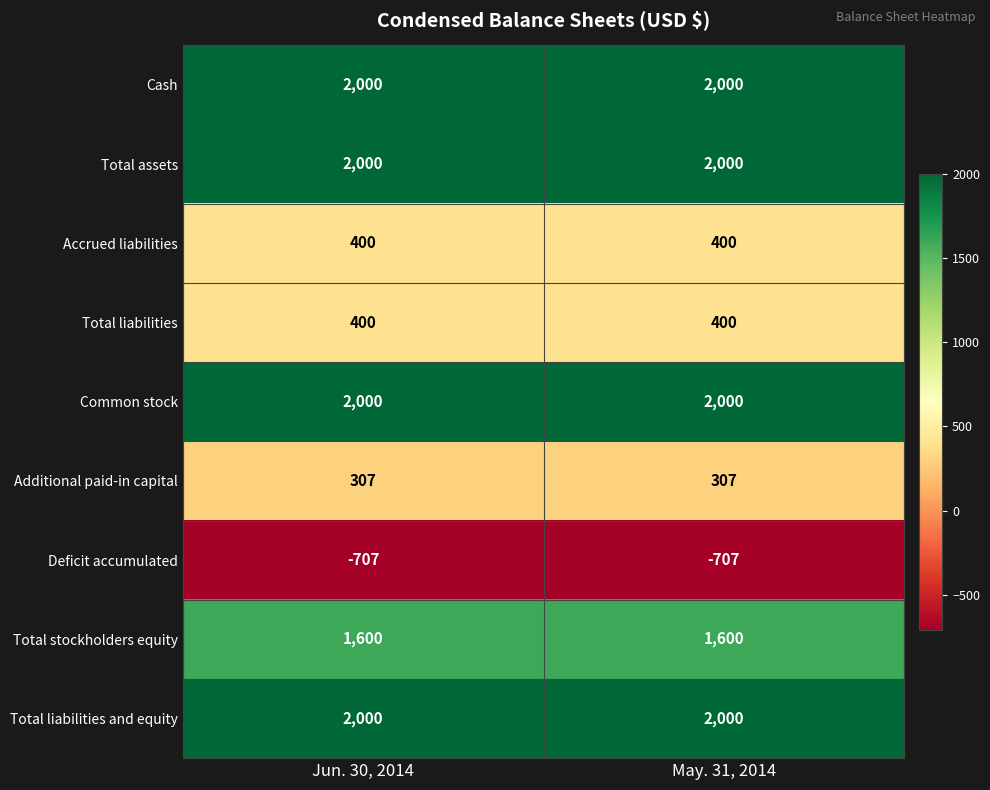

Read the Total assets value at Jun. 30, 2014.

2000